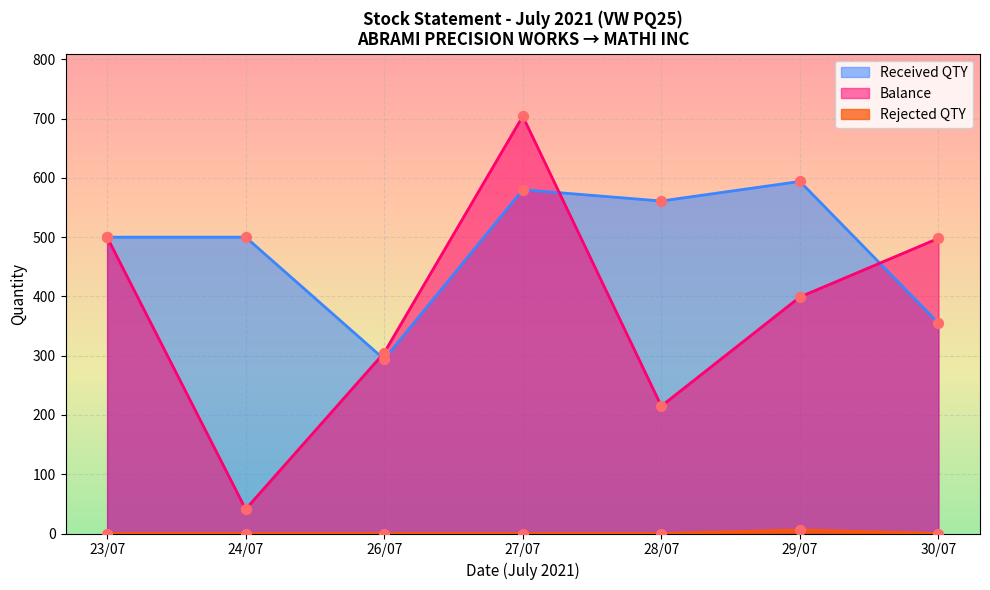

What are all the series names shown in the legend?

Balance, Received QTY, Rejected QTY